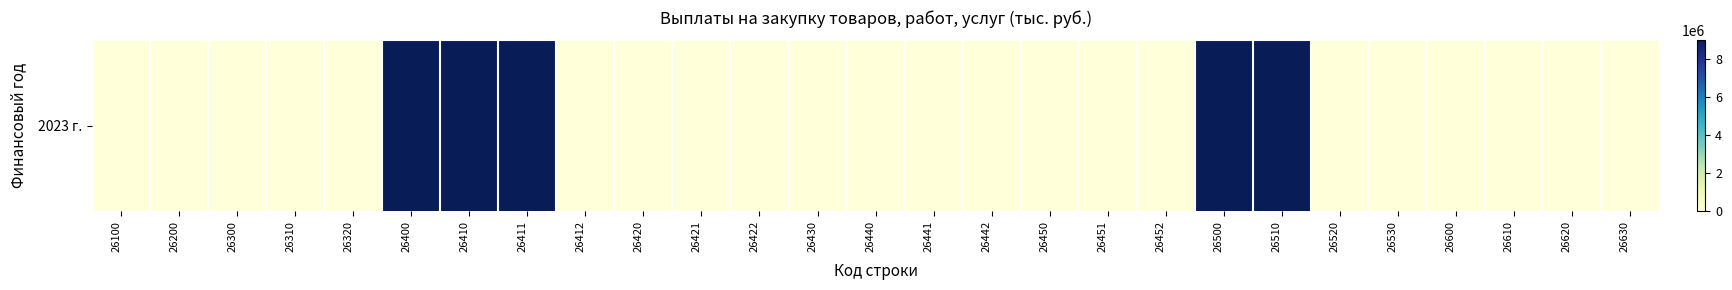

Reading right to left, what are all the values shown in this chart?

26630=0.0	26620=0.0	26610=0.0	26600=0.0	26530=0.0	26520=0.0	26510=8996073.6	26500=8996073.6	26452=0.0	26451=0.0	26450=0.0	26442=0.0	26441=0.0	26440=0.0	26430=0.0	26422=0.0	26421=0.0	26420=0.0	26412=0.0	26411=8996073.6	26410=8996073.6	26400=8996073.6	26320=0.0	26310=0.0	26300=0.0	26200=0.0	26100=0.0